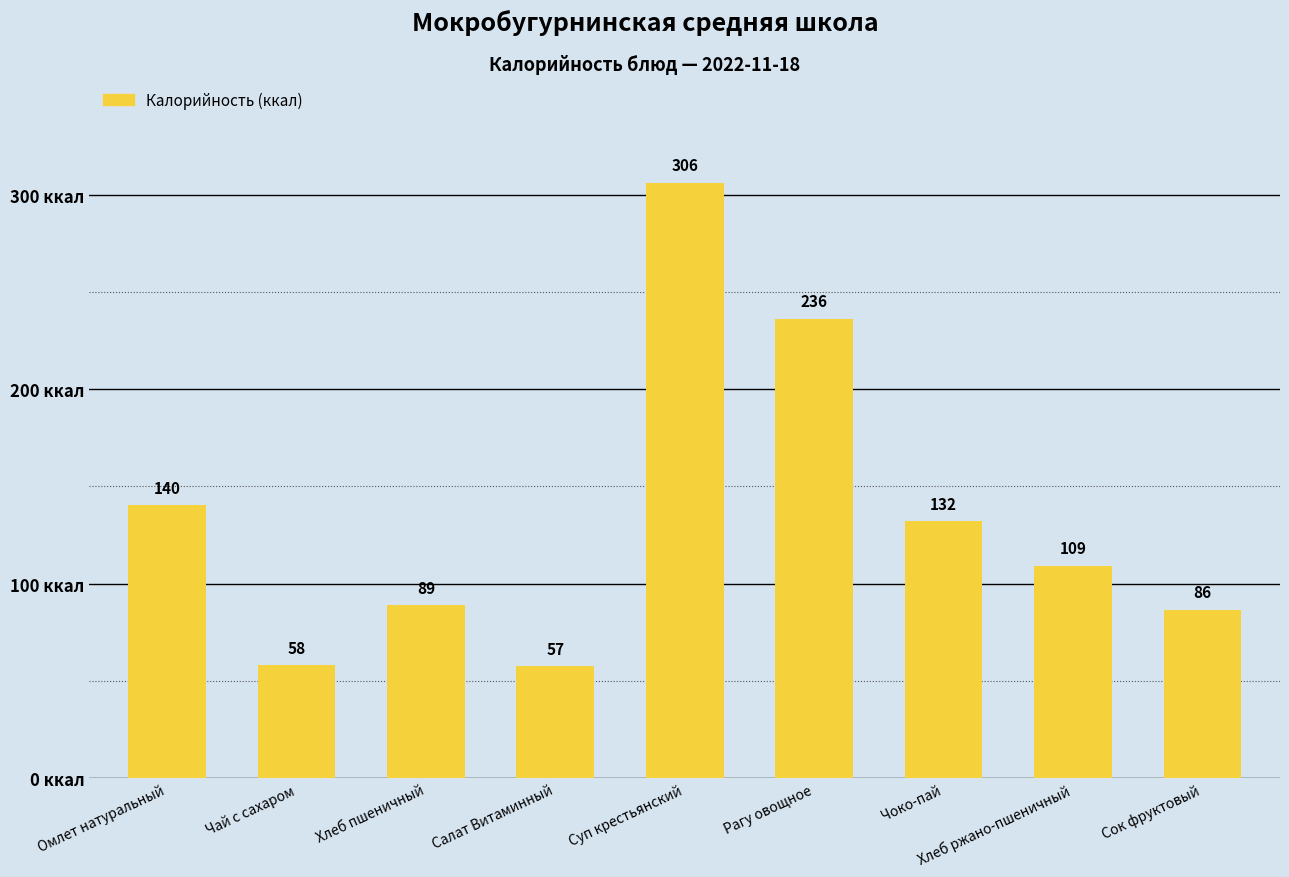

How many values are below 109?

4